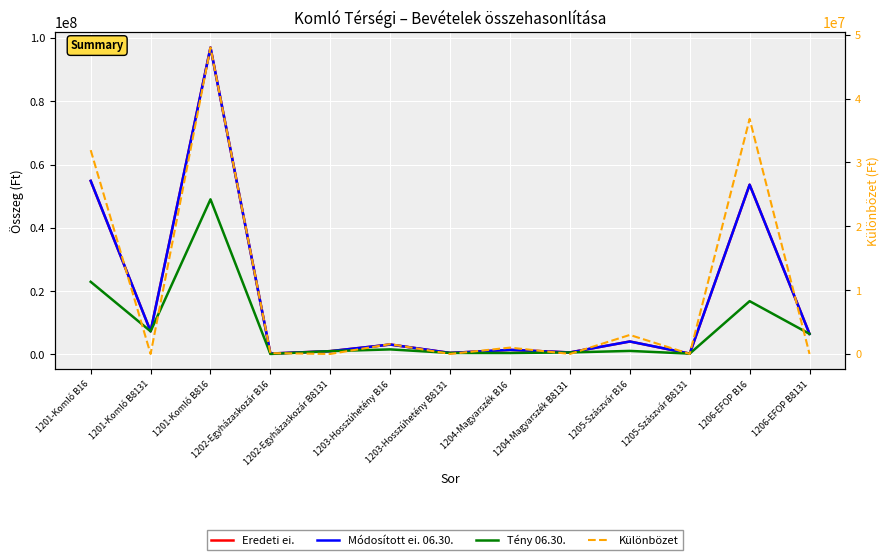

What is the average value of the Különbözet series?

9413273